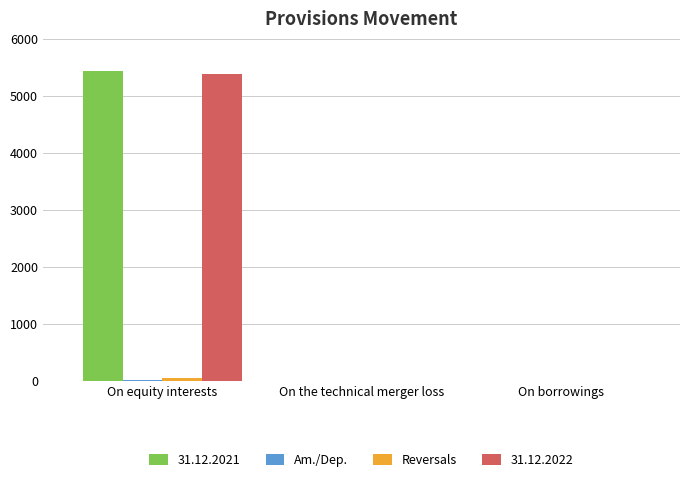

Is it true that 31.12.2022 equals 5386 at On equity interests?

True